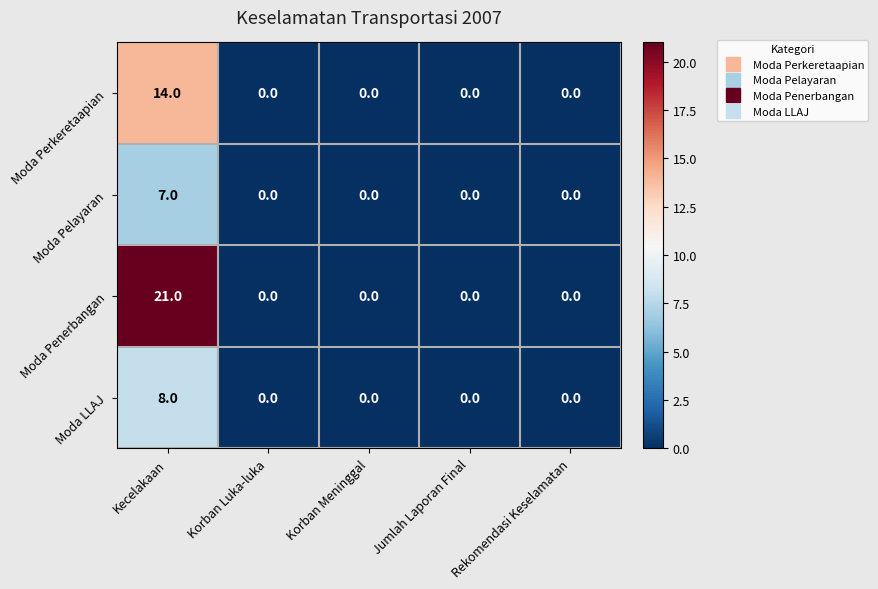

What is the difference between the maximum and second lowest values in the Moda Penerbangan series?

21